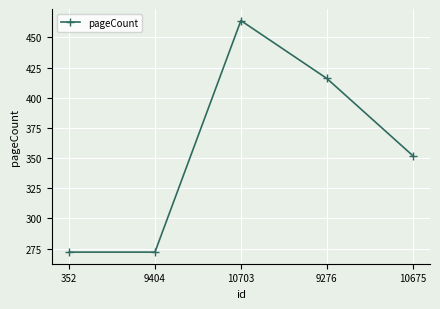

Which category has the highest value across all series?

10703